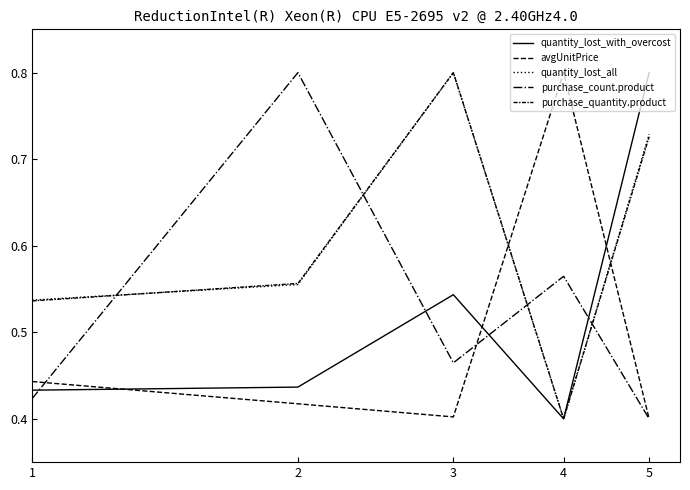

Is this an area chart (filled region under the line)?

No